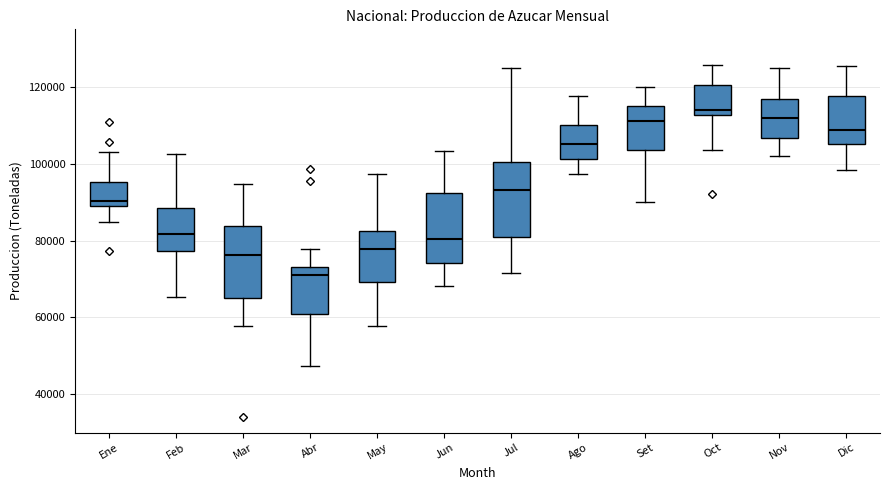

Reading left to right, read every box against the y-axis: the position of its median line, the range the box covers, and the ends of its whiskers. The values are not printed on the chart, so give them approximately, as read against the axis.

Ene: median 90000 (just above the box's lower edge), box 90000 to 96000, whiskers 84000 to 102000
Feb: median 82000, box 78000 to 88000, whiskers 66000 to 102000
Mar: median 76000, box 66000 to 84000, whiskers 58000 to 94000
Abr: median 70000, box 60000 to 74000, whiskers 48000 to 78000
May: median 78000, box 70000 to 82000, whiskers 58000 to 98000
Jun: median 80000, box 74000 to 92000, whiskers 68000 to 104000
Jul: median 94000, box 80000 to 100000, whiskers 72000 to 124000
Ago: median 106000, box 102000 to 110000, whiskers 98000 to 118000
Set: median 112000, box 104000 to 116000, whiskers 90000 to 120000
Oct: median 114000, box 112000 to 120000, whiskers 104000 to 126000
Nov: median 112000, box 106000 to 116000, whiskers 102000 to 124000
Dic: median 108000, box 106000 to 118000, whiskers 98000 to 126000